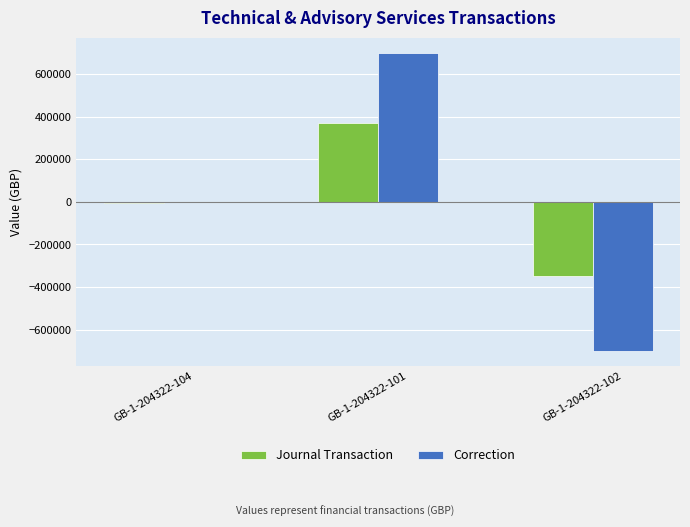

At which category does the chart reach its peak across all series?

GB-1-204322-101